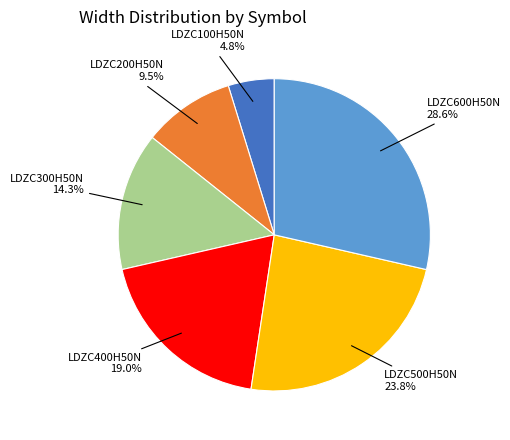

Is there a majority slice in this chart?

No